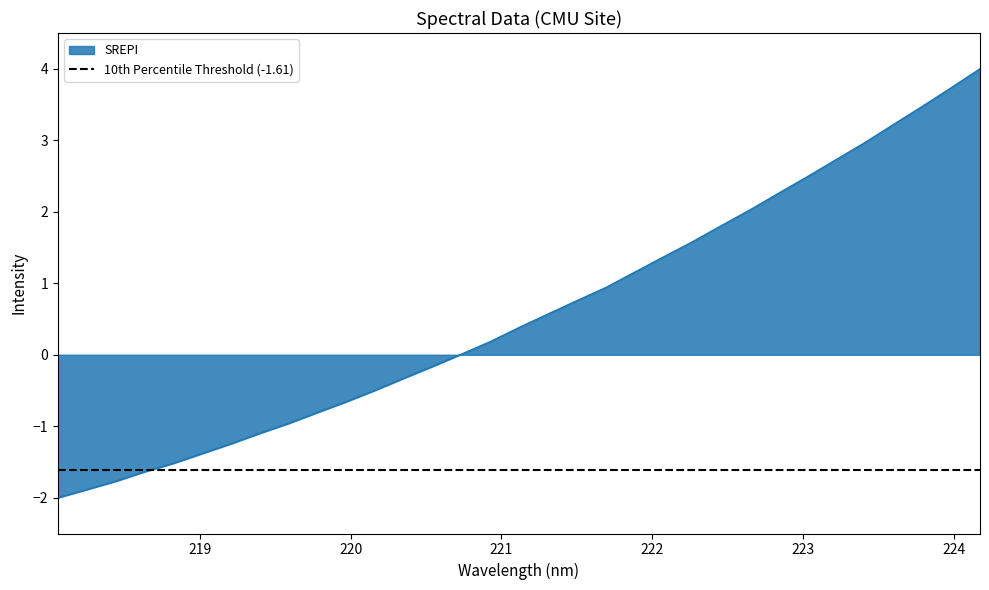

What is the value of the 24th point from the left?

1.8